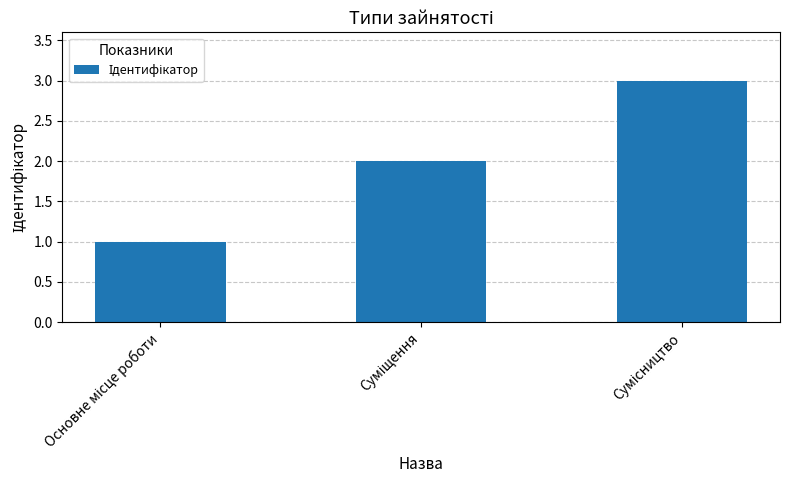

What is the greatest value displayed?

3